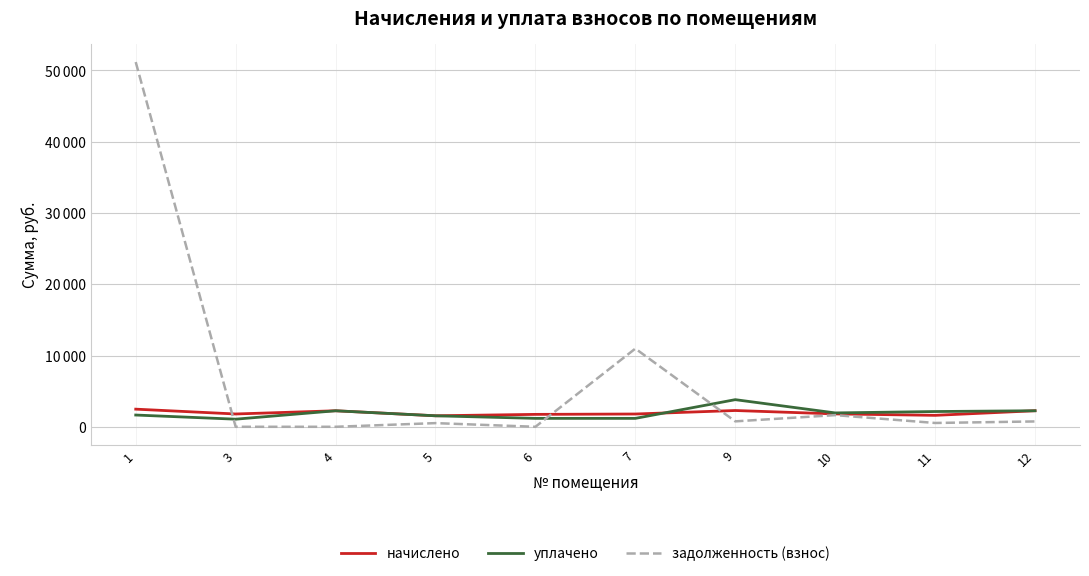

How many interior local peaks does the задолженность (взнос) series have?

3